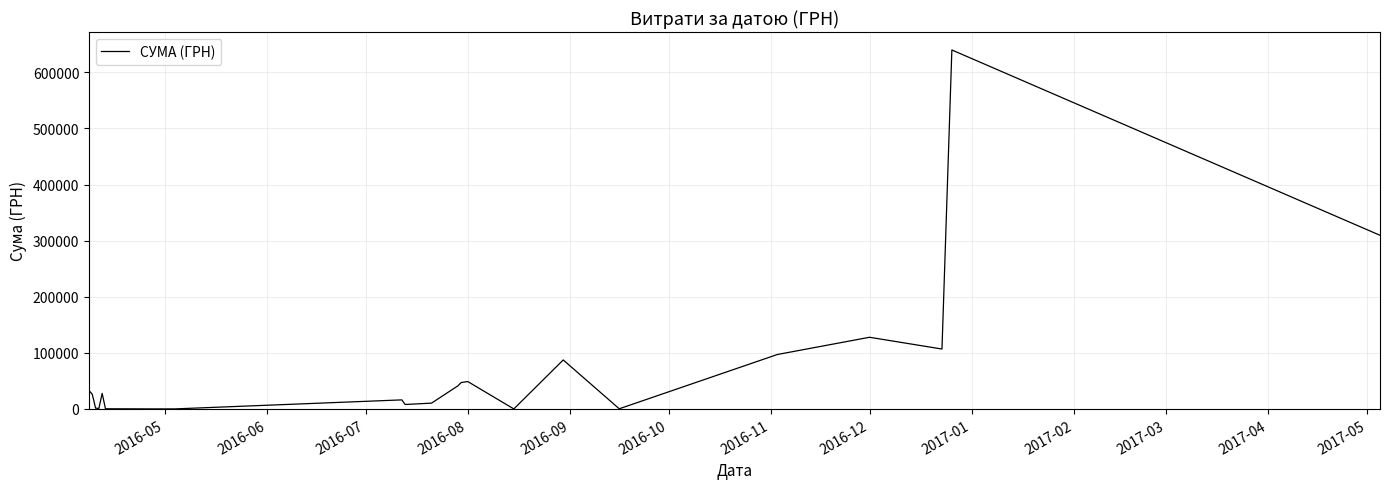

What is the difference between the maximum and minimum values?

639669.9